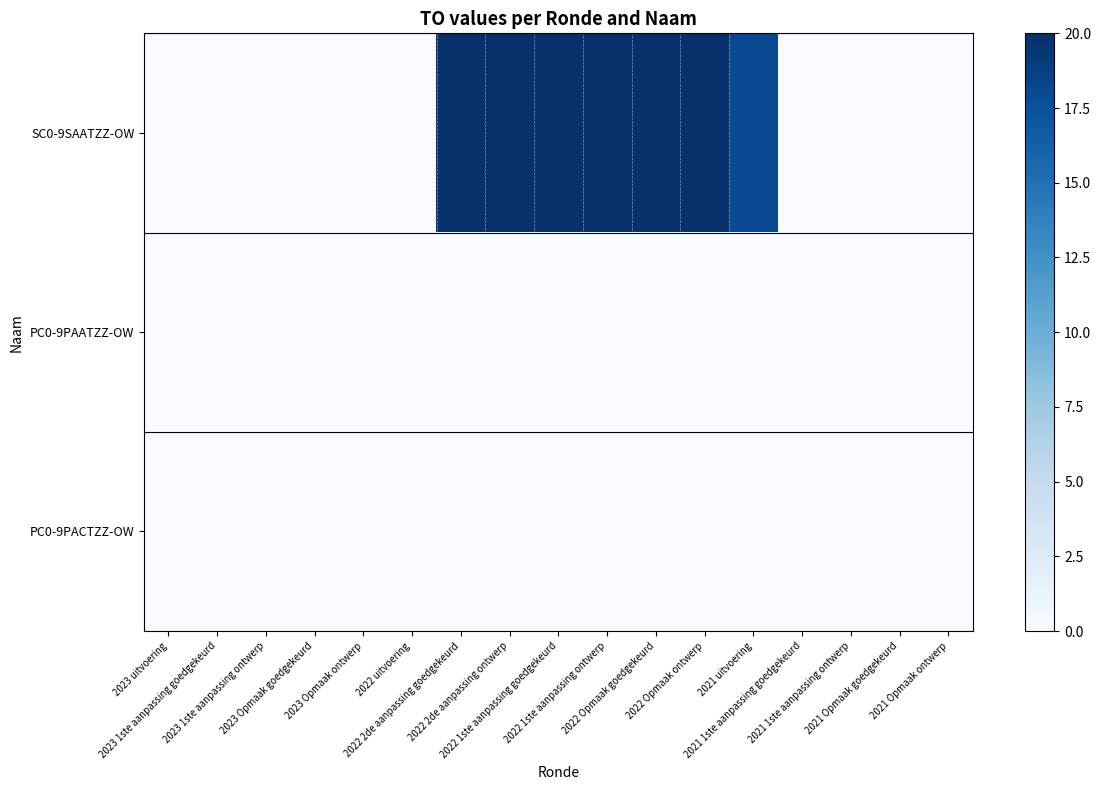

At which category is the sum across all series the highest?

2022 2de aanpassing goedgekeurd